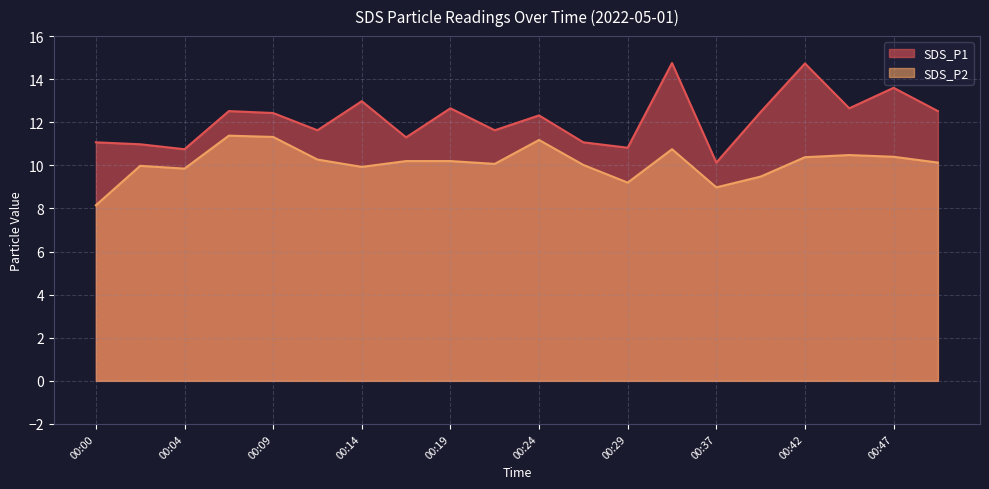

What is the difference between the highest and lowest values at 00:24?

1.1